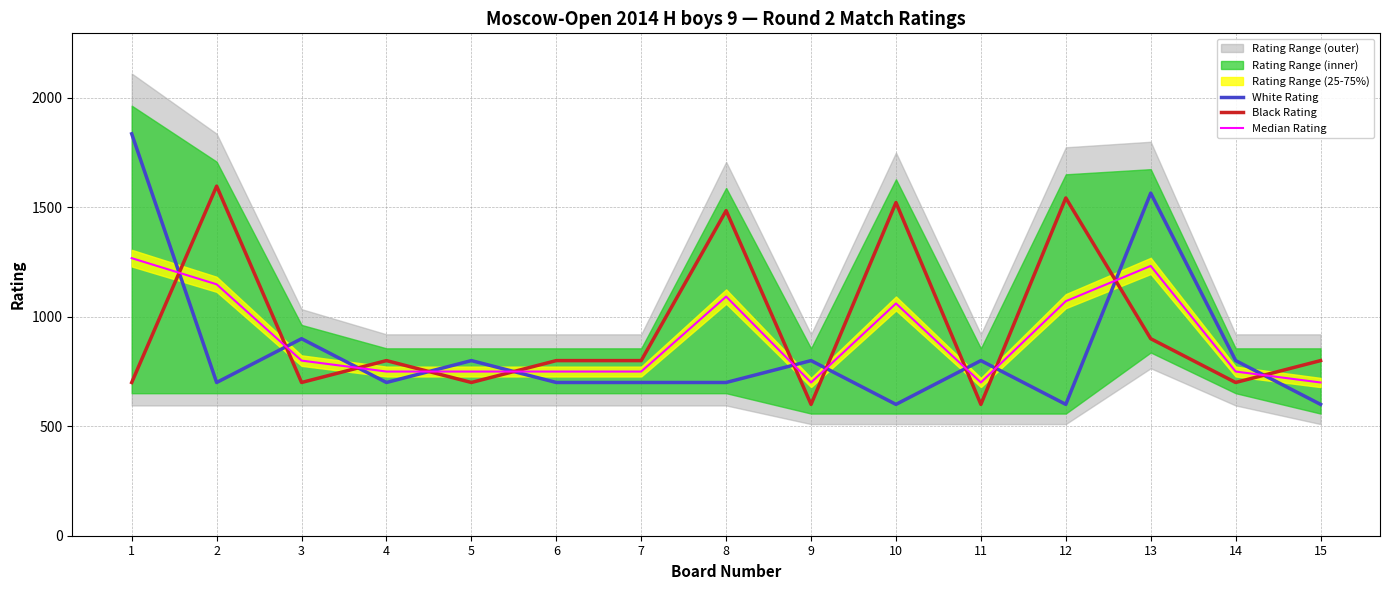

Reading left to right, list all the values displayed in this chart.

White Rating: 1836.0	700.0	900.0	700.0	800.0	700.0	700.0	700.0	800.0	600.0	800.0	600.0	1565.0	800.0	600.0
Black Rating: 700.0	1597.0	700.0	800.0	700.0	800.0	800.0	1485.0	600.0	1522.0	600.0	1543.0	900.0	700.0	800.0
Median Rating: 1268.0	1148.5	800.0	750.0	750.0	750.0	750.0	1092.5	700.0	1061.0	700.0	1071.5	1232.5	750.0	700.0